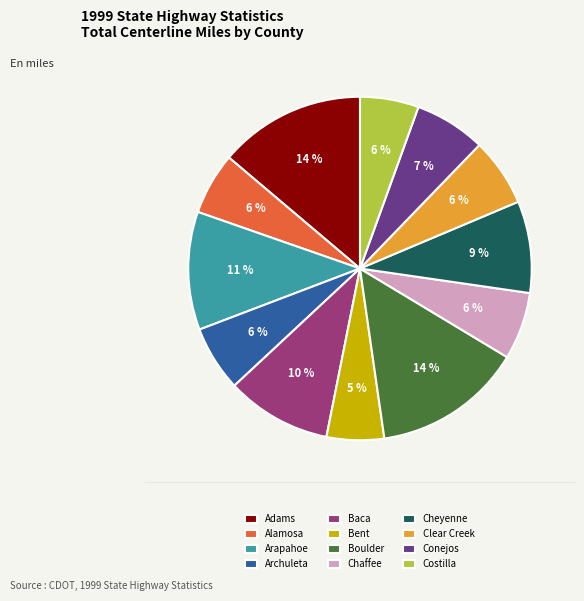

To the nearest percent, what percentage of the pie is Baca?

10%